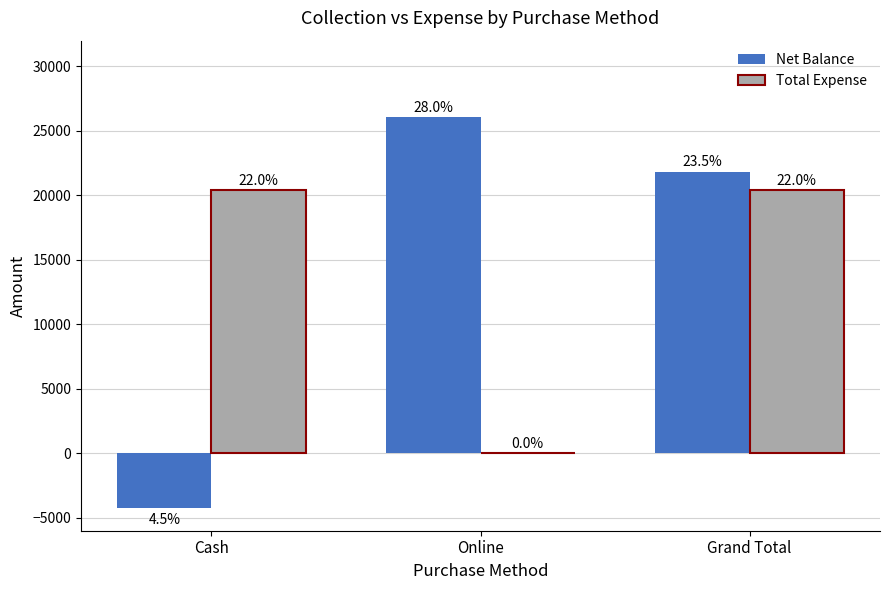

Are the bars horizontal?

No